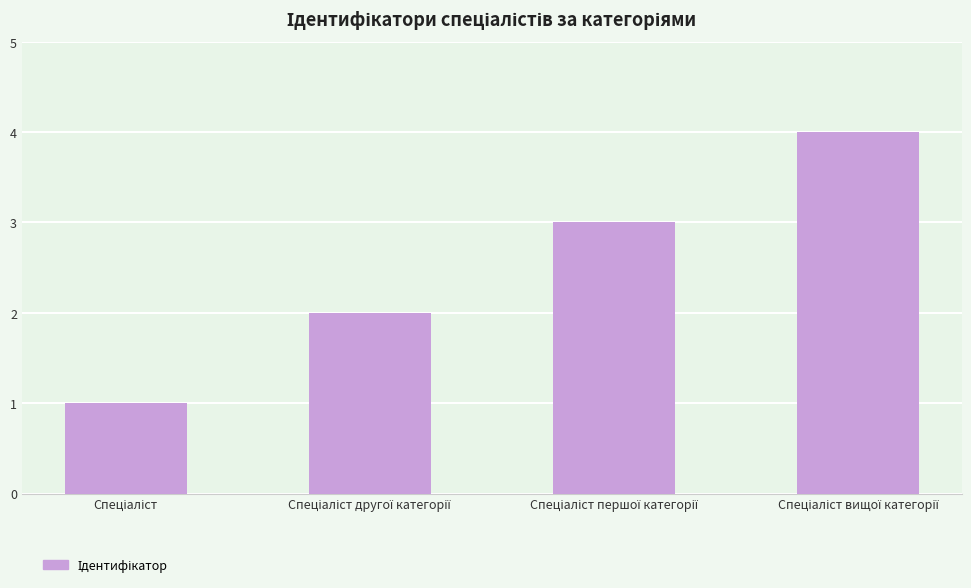

Reading left to right, what are all the values shown in this chart?

1	2	3	4